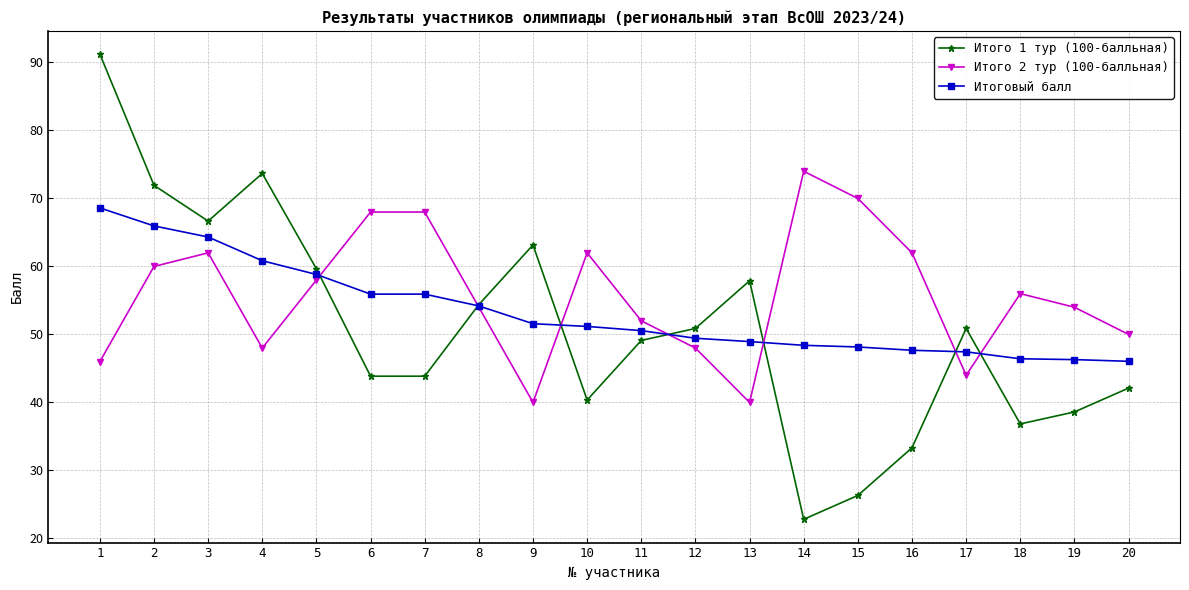

What is the difference between the Итого 2 тур (100-балльная) values at 4 and 2?

12.0